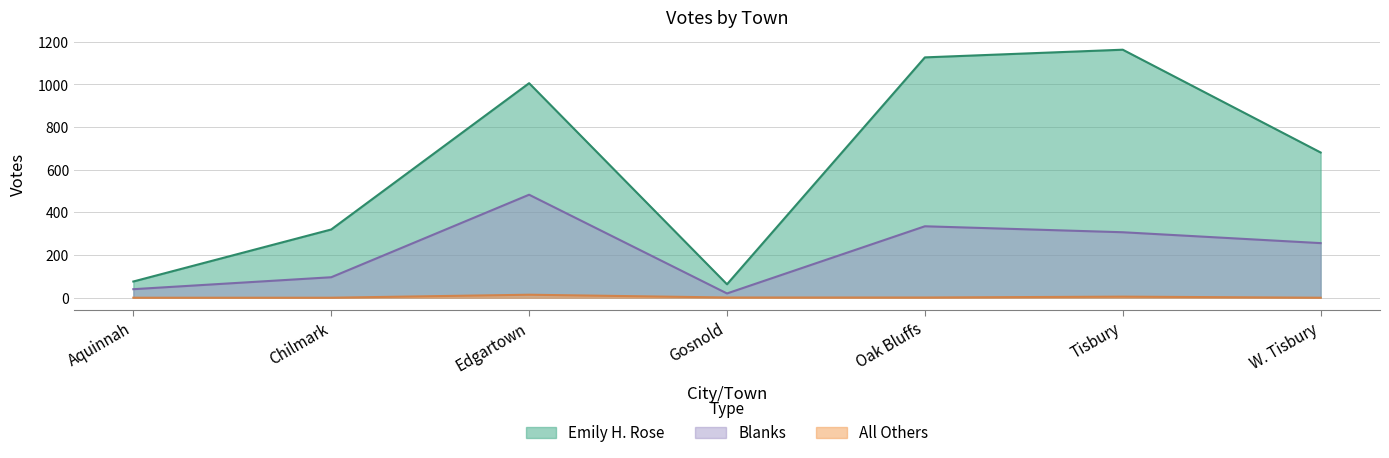

True or false: Emily H. Rose and All Others cross at least once.

False